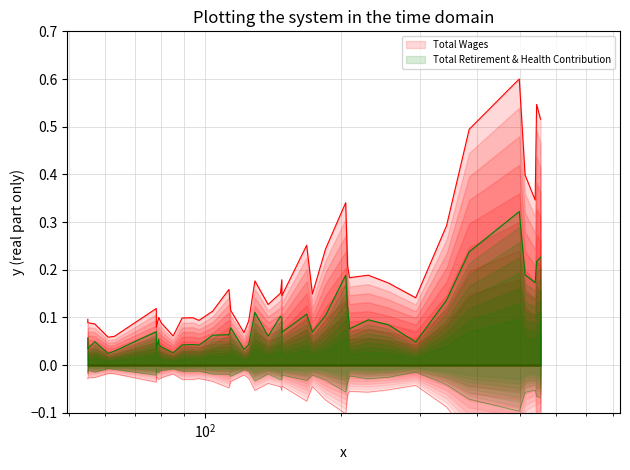

At how many categories does at least one series exceed 0?

40